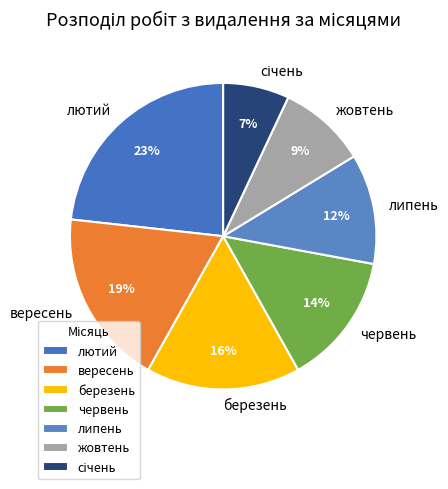

True or false: червень accounts for 26% of the total.

False